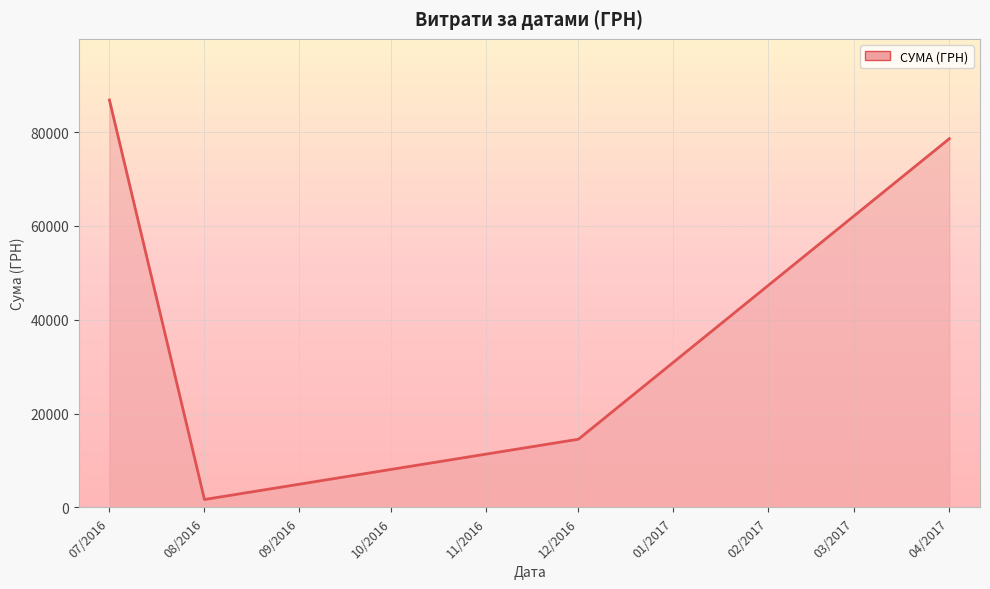

How many lines are shown in the chart?

1